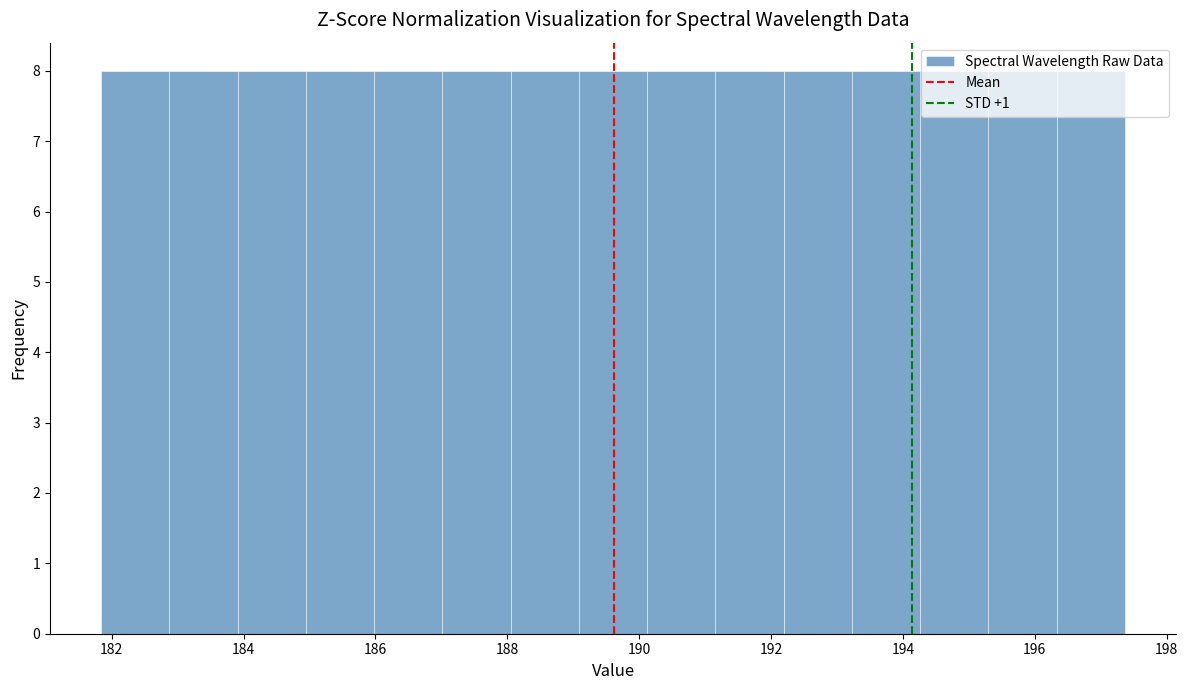

What is the height of the bar covering 181.8 to 182.8 on the x-axis? Neither the bar edges nor the heights are printed on the chart, so give them approximately, as read against the axes.

8